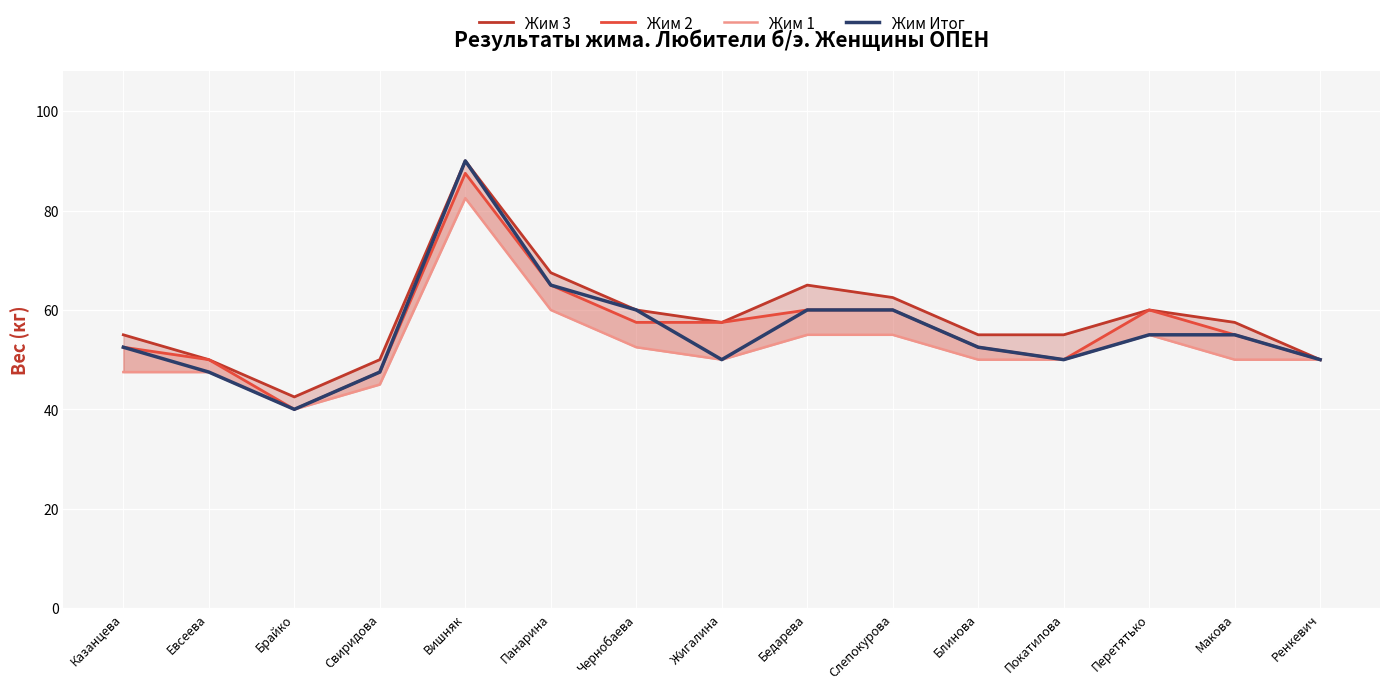

What is the maximum value for Жим Итог?

90.0